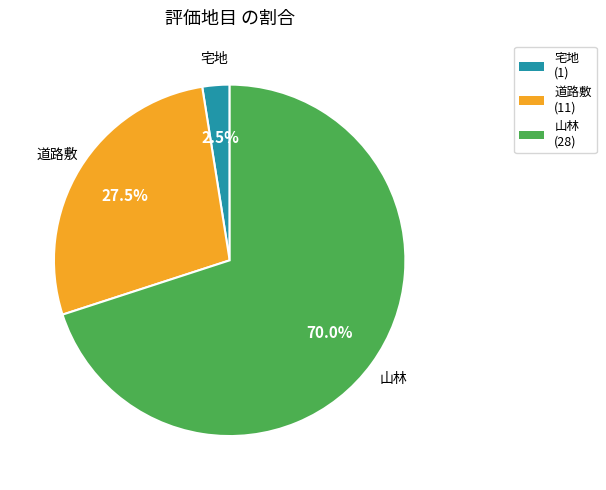

What is the ratio of the value at 宅地 to the value at 道路敷?

0.1